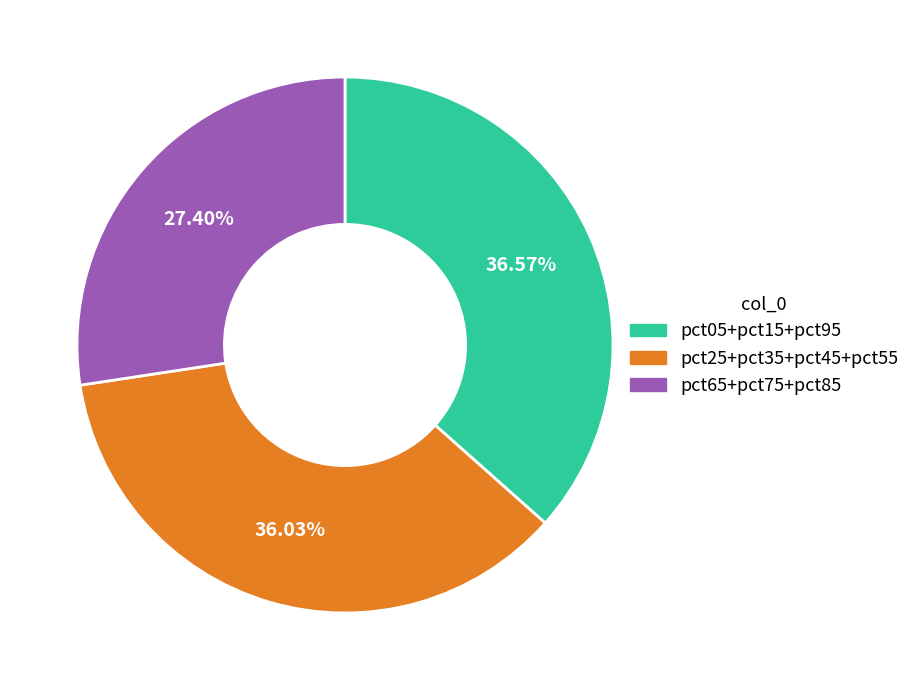

Rank the categories by value from highest to lowest.

pct05+pct15+pct95, pct25+pct35+pct45+pct55, pct65+pct75+pct85